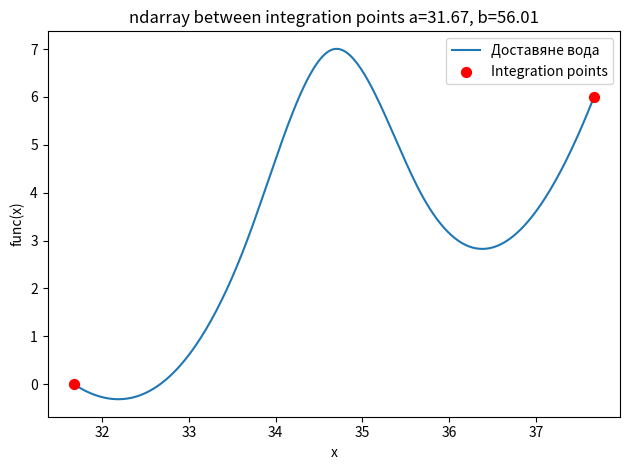

What is the greatest value displayed?

7.0